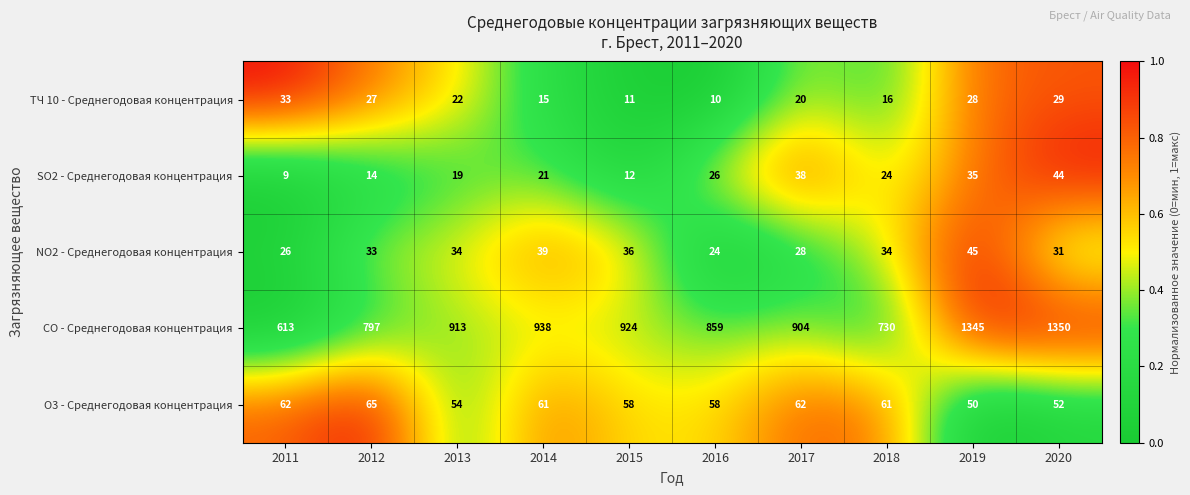

The СО - Среднегодовая концентрация series shows 904 at 2017. True or false?

True